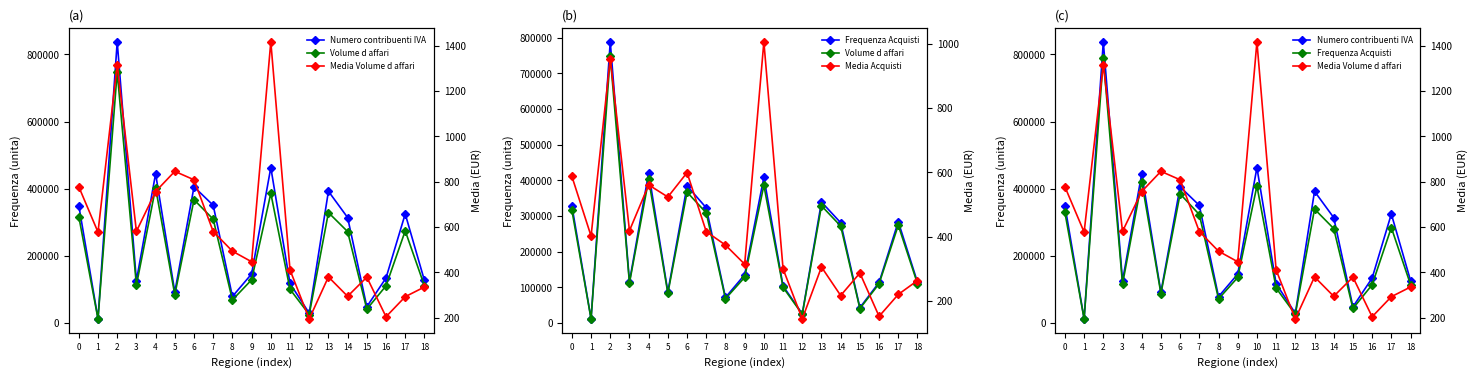

Reading right to left, extract all data points from this chart.

Numero contribuenti IVA: 18=126040.0	17=324479.0	16=133443.0	15=47730.0	14=313652.0	13=392037.0	12=28322.0	11=116940.0	10=462685.0	9=145446.0	8=78193.0	7=350152.0	6=405334.0	5=91442.0	4=444472.0	3=125244.0	2=837630.0	1=12290.0	0=349241.0
Volume d affari: 18=110109.0	17=273929.0	16=109915.0	15=40364.0	14=271761.0	13=328450.0	12=24349.0	11=99702.0	10=385826.0	9=127892.0	8=67944.0	7=308698.0	6=366757.0	5=83196.0	4=402313.0	3=111807.0	2=747674.0	1=11194.0	0=316511.0
Frequenza Acquisti: 18=114196.0	17=284062.0	16=113439.0	15=42820.0	14=281074.0	13=339170.0	12=25495.0	11=103631.0	10=408244.0	9=135237.0	8=71405.0	7=322828.0	6=384422.0	5=87182.0	4=421257.0	3=115433.0	2=788301.0	1=11654.0	0=329018.0
Media Volume d affari: 18=334.7	17=291.9	16=203.4	15=378.2	14=293.7	13=379.2	12=193.7	11=410.1	10=1416.7	9=446.2	8=492.8	7=579.5	6=807.9	5=845.2	4=756.2	3=580.3	2=1316.4	1=576.9	0=777.1
Media Acquisti: 18=262.8	17=219.6	16=151.4	15=286.3	14=216.2	13=305.0	12=143.3	11=299.2	10=1006.4	9=313.9	8=373.4	7=415.3	6=599.1	5=523.2	4=560.8	3=418.2	2=953.9	1=401.5	0=587.7